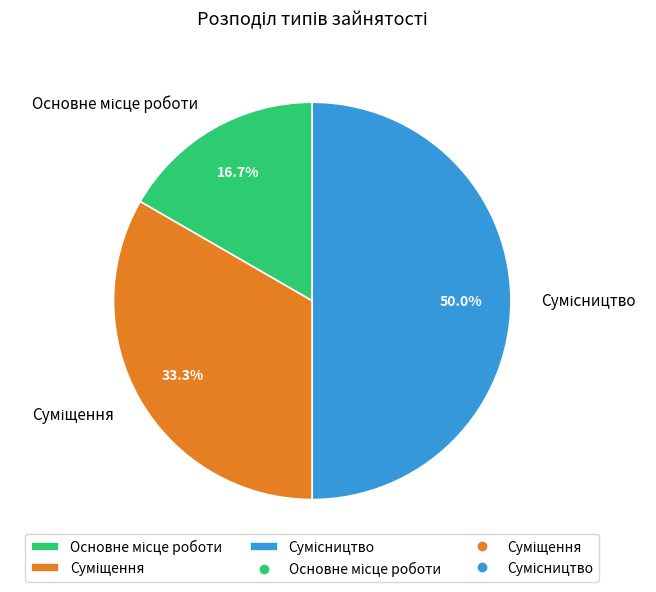

How many slices are in this pie chart?

3